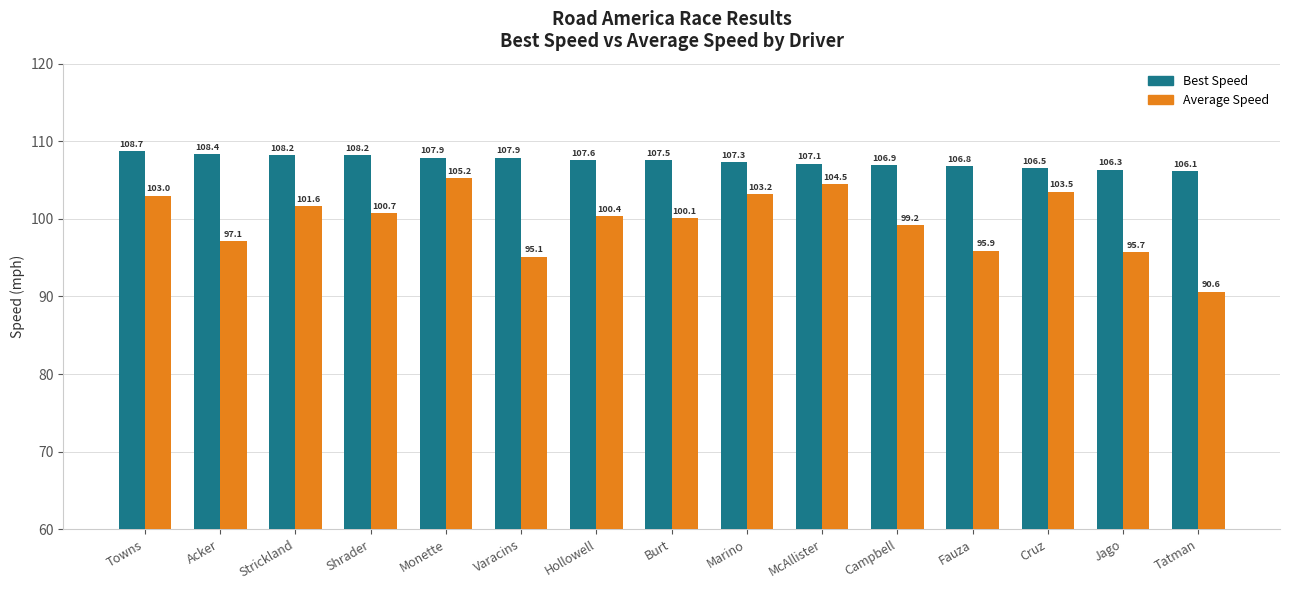

The Average Speed series shows 155.6 at Cruz. True or false?

False